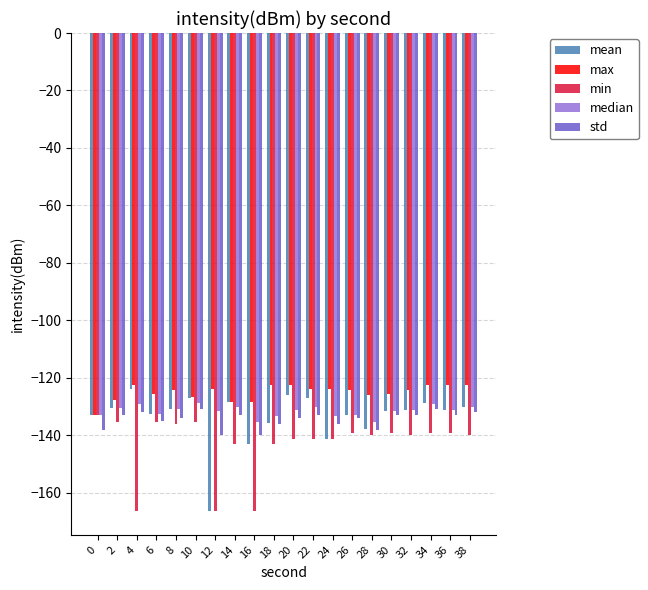

What is the lowest value of the max series?

-133.0